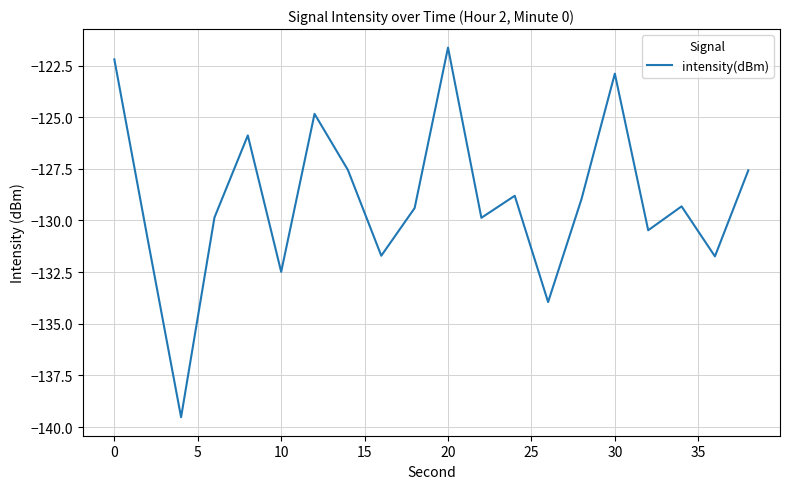

What is the greatest value displayed?

-121.6